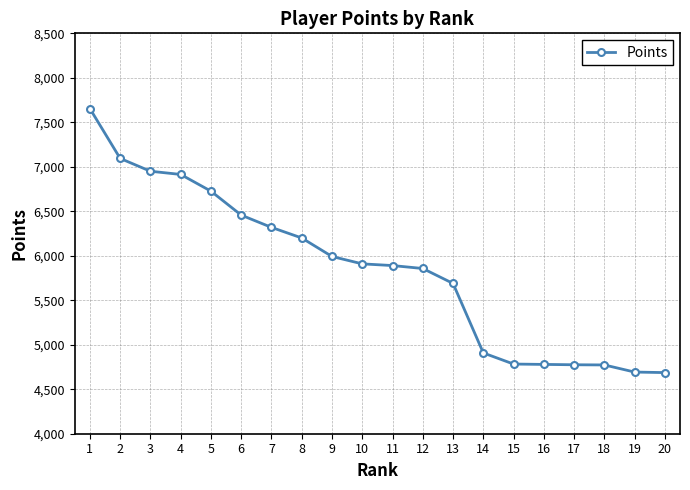

What is the difference between the second highest and second lowest values?

2401